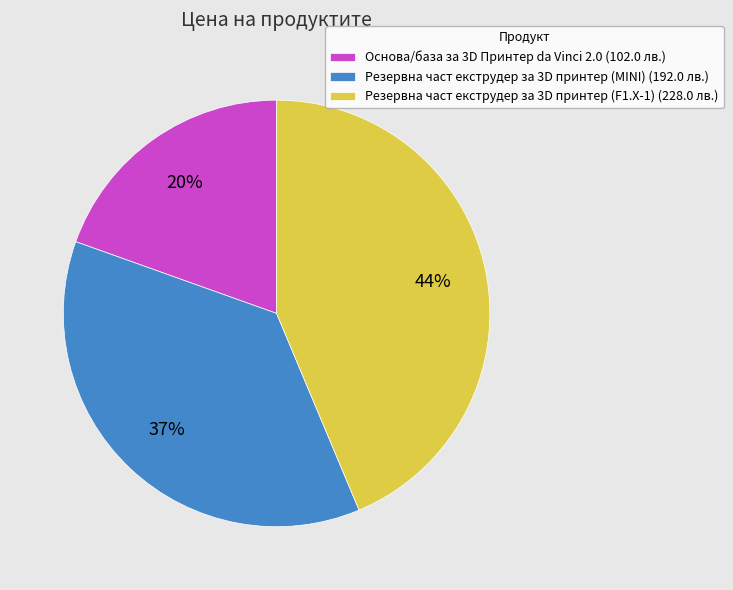

Combined, do Резервна част екструдер за 3D принтер (F1.X-1) (228.0 лв.) and Резервна част екструдер за 3D принтер (MINI) (192.0 лв.) account for over 50%?

Yes